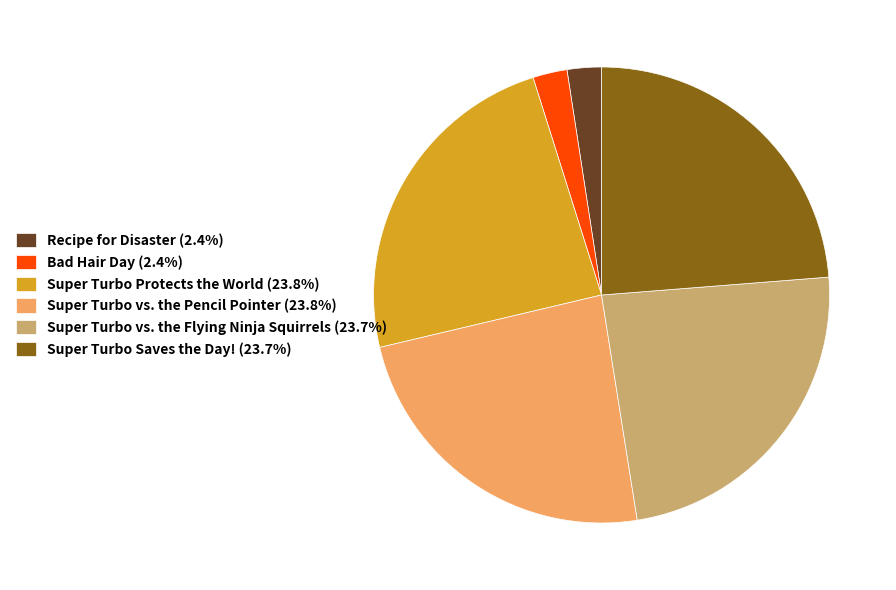

How many slices are in this pie chart?

6